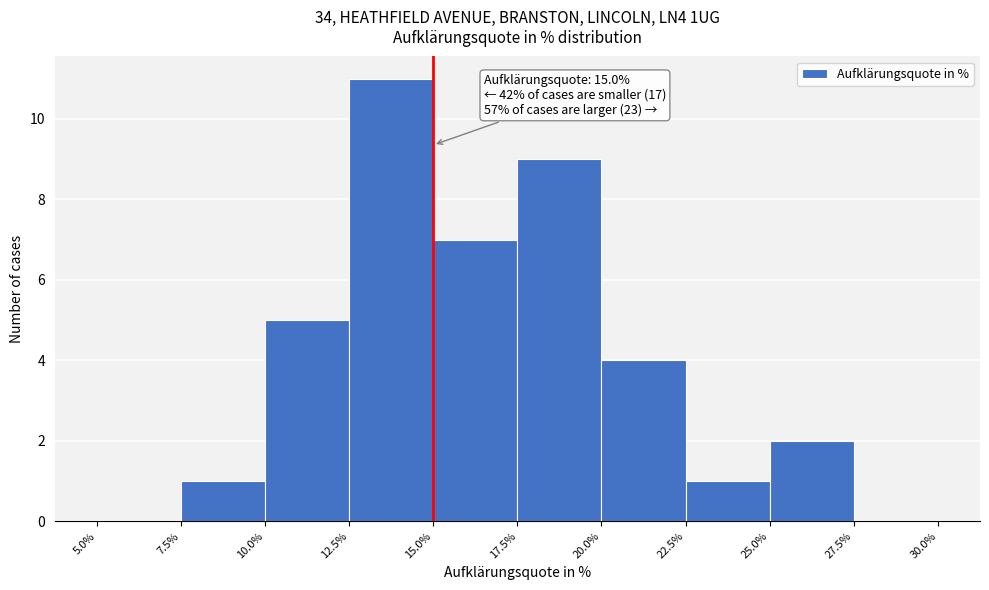

Which range on the x-axis has the tallest bar?

12.5% to 15.0%